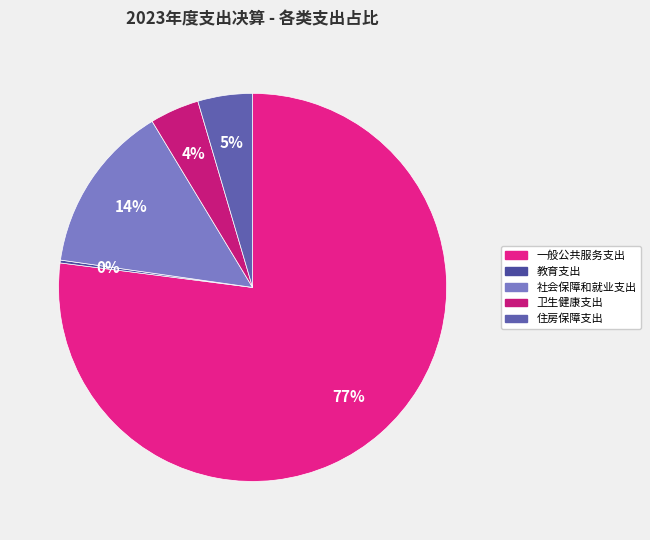

The 教育支出 slice represents 0% of the pie. True or false?

True